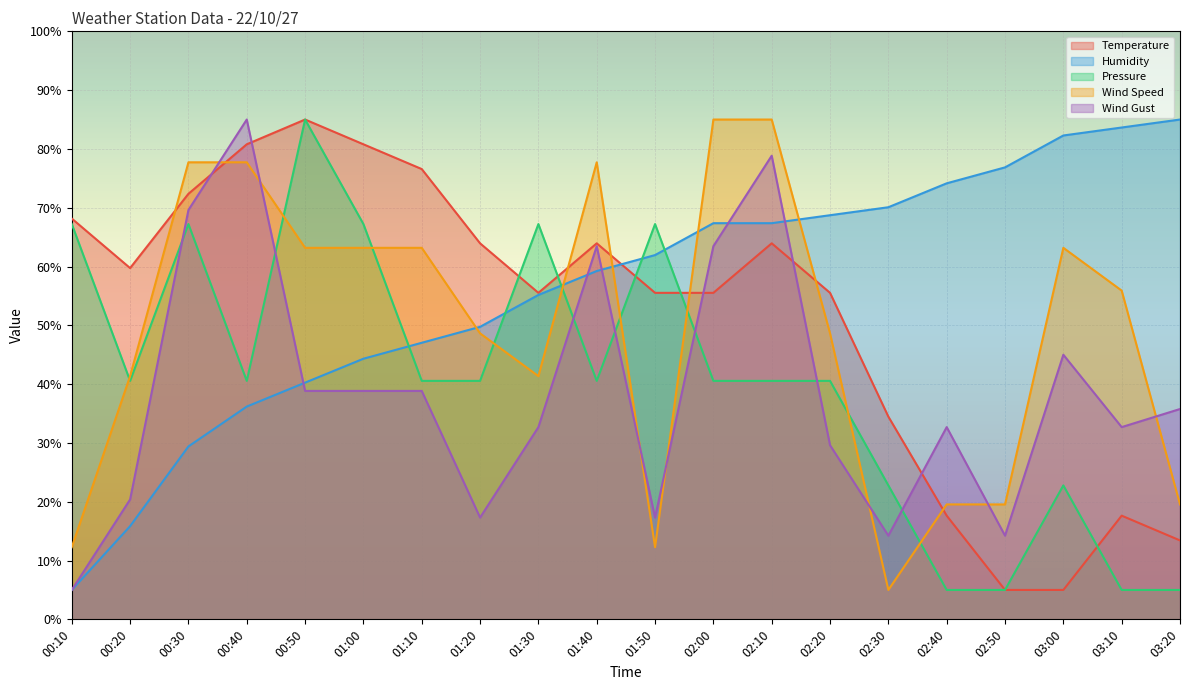

The Humidity series shows 119.3 at 03:10. True or false?

False